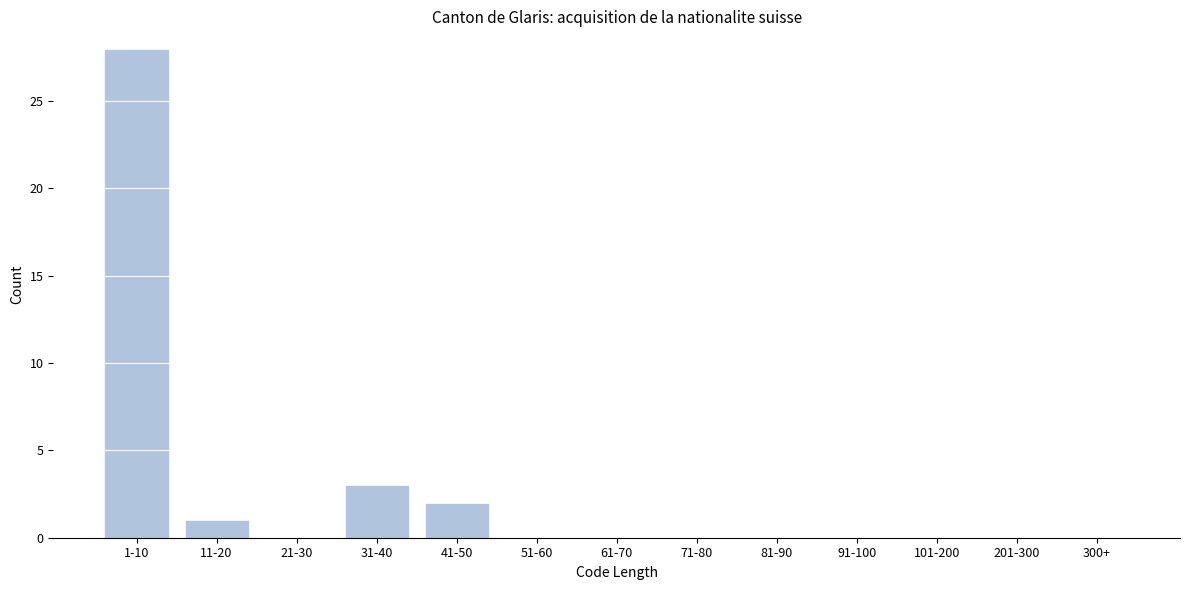

Reading right to left, what are all the values shown in this chart?

300+=0	201-300=0	101-200=0	91-100=0	81-90=0	71-80=0	61-70=0	51-60=0	41-50=2	31-40=3	21-30=0	11-20=1	1-10=28